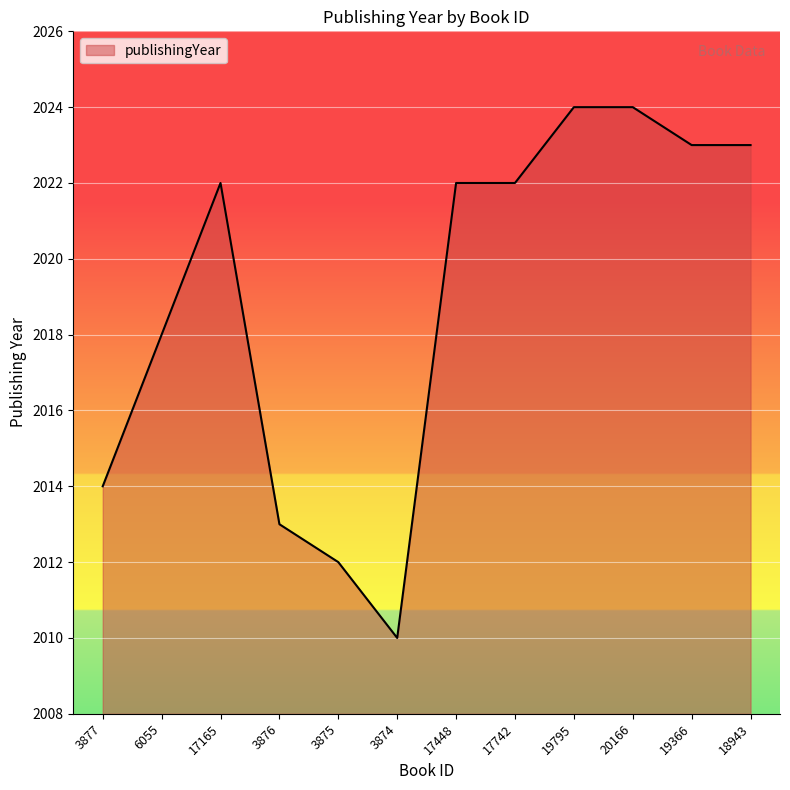

What position from the left is 19795?

9